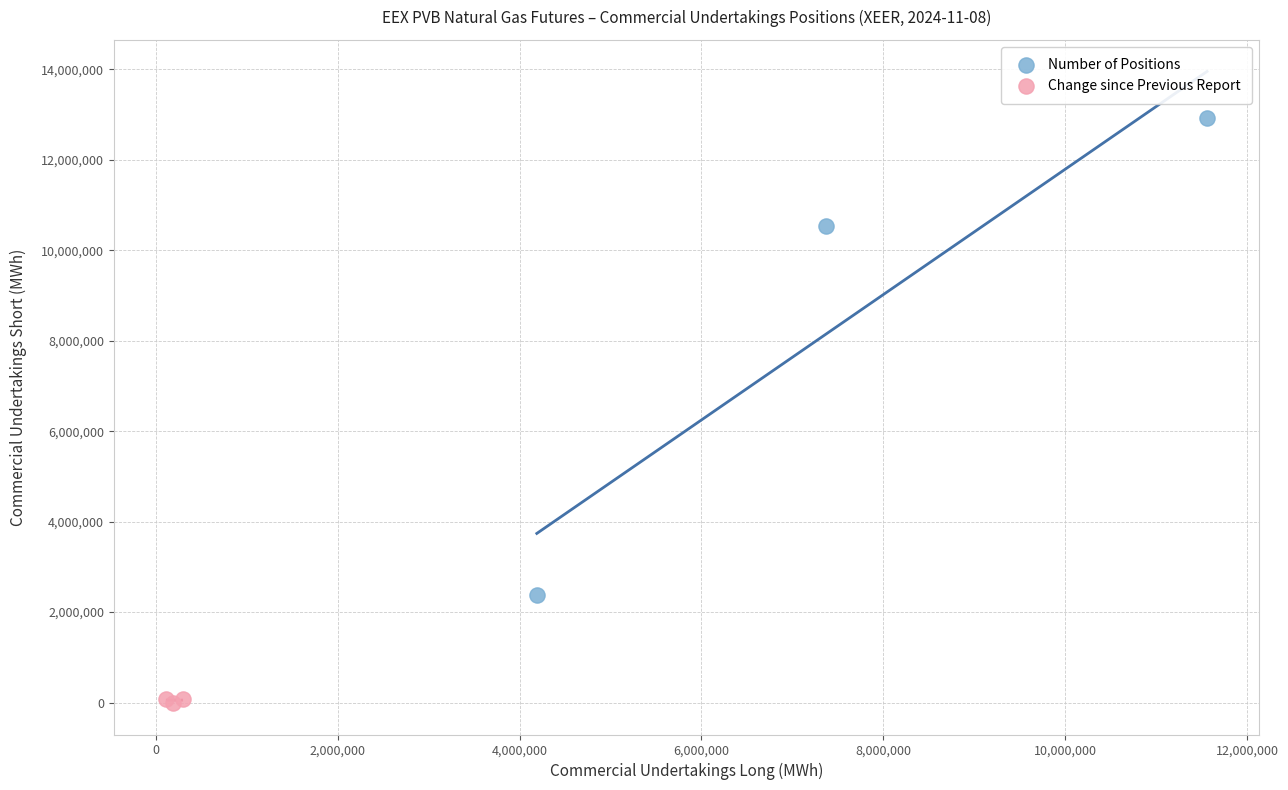

What are all the series names shown in the legend?

Number of Positions, Change since Previous Report